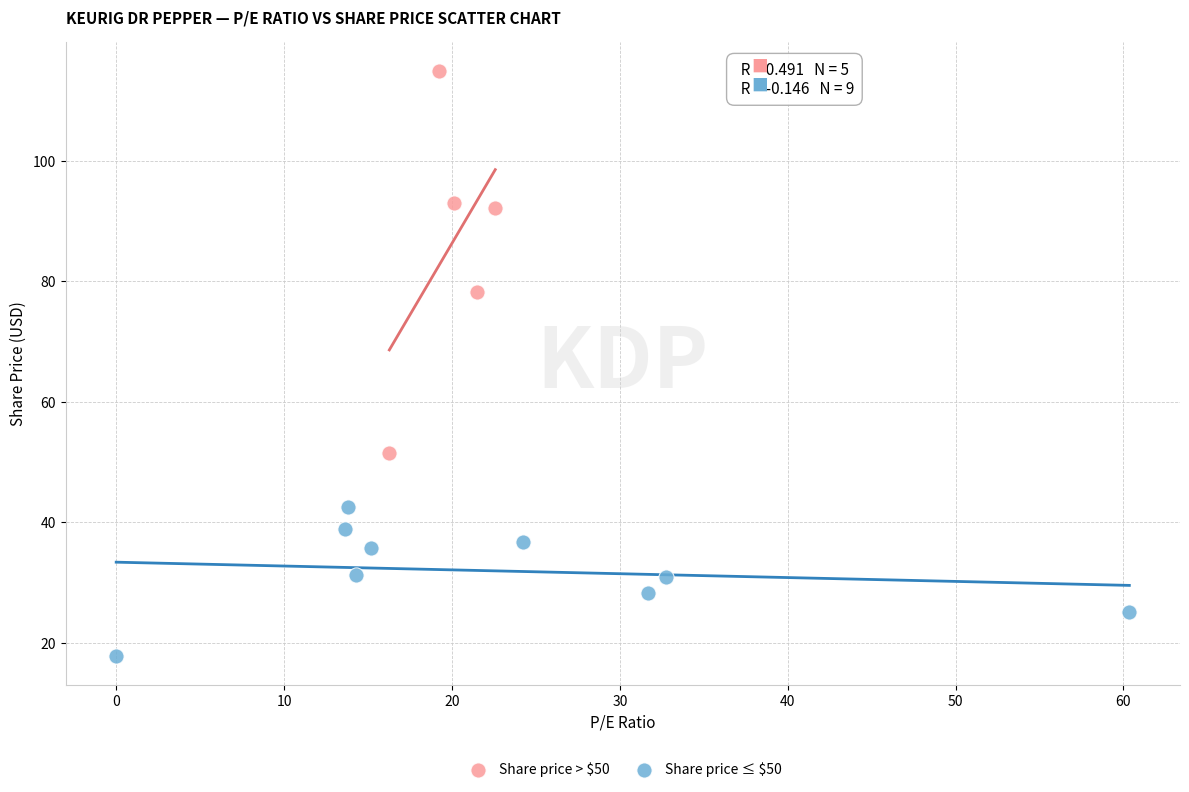

Which series has the largest Y range (max minus min)?

Share price > $50